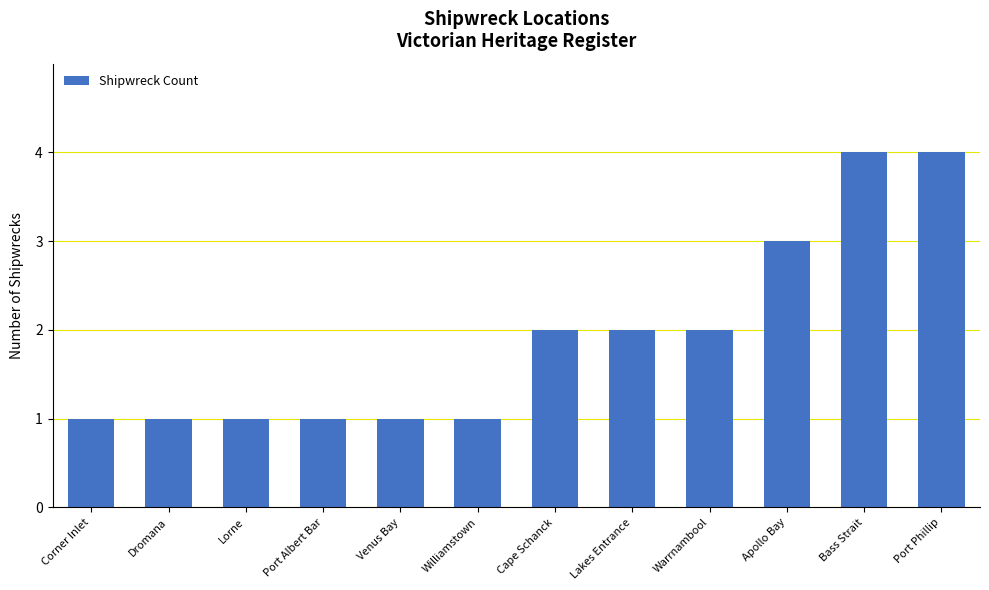

What is the label of the 7th bar from the left?

Cape Schanck